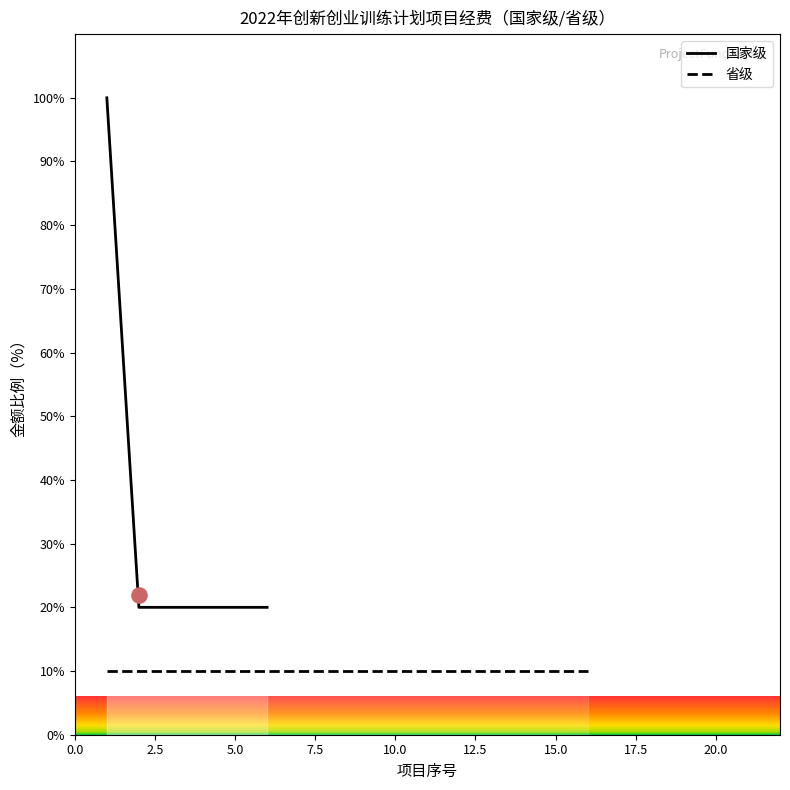

What is the lowest value of the 国家级 series?

20